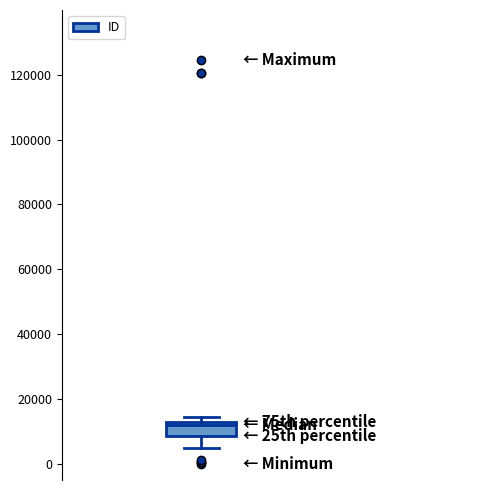

Read this box plot against the y-axis: the position of the median line, the range covered by the box, and the ends of both whiskers. The values are not printed on the chart, so give them approximately, as read against the axis.

median 12000 (just below the box's upper edge), box 8000 to 12000, whiskers 4000 to 14000